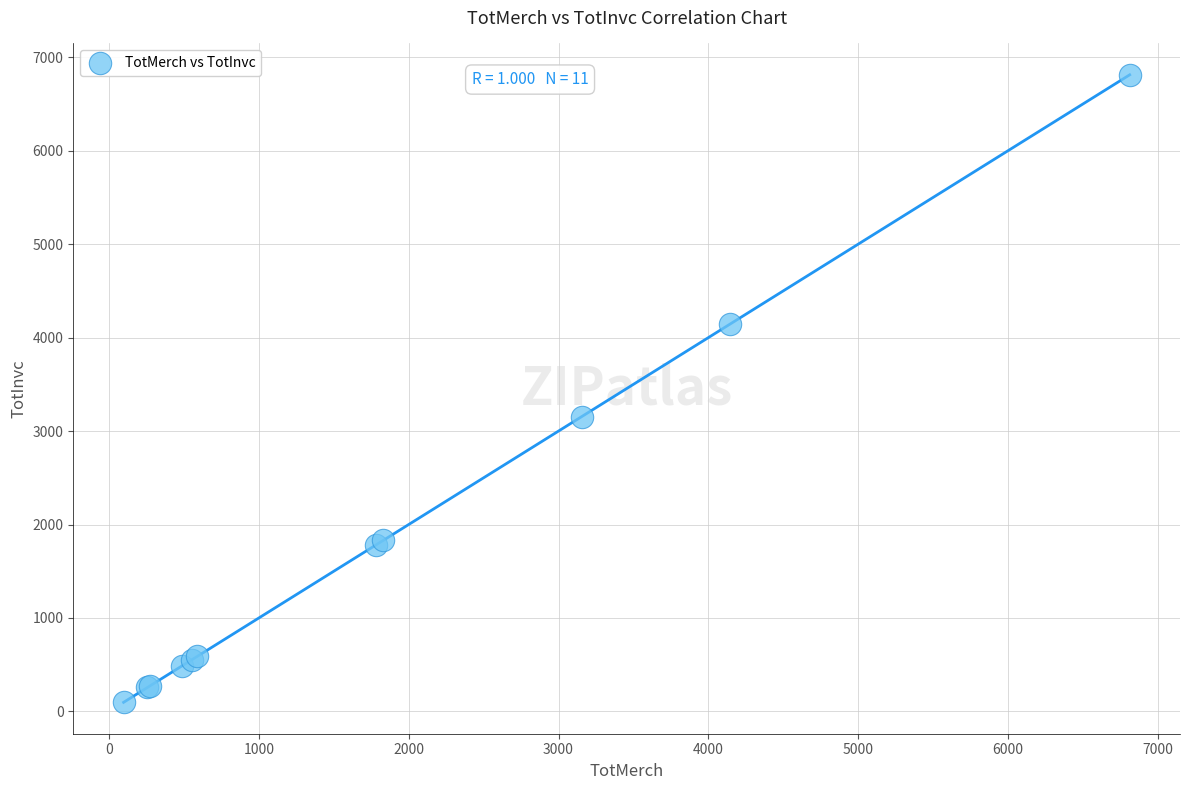

What Y value in the scatter plot is closest to 3454?

3153.6